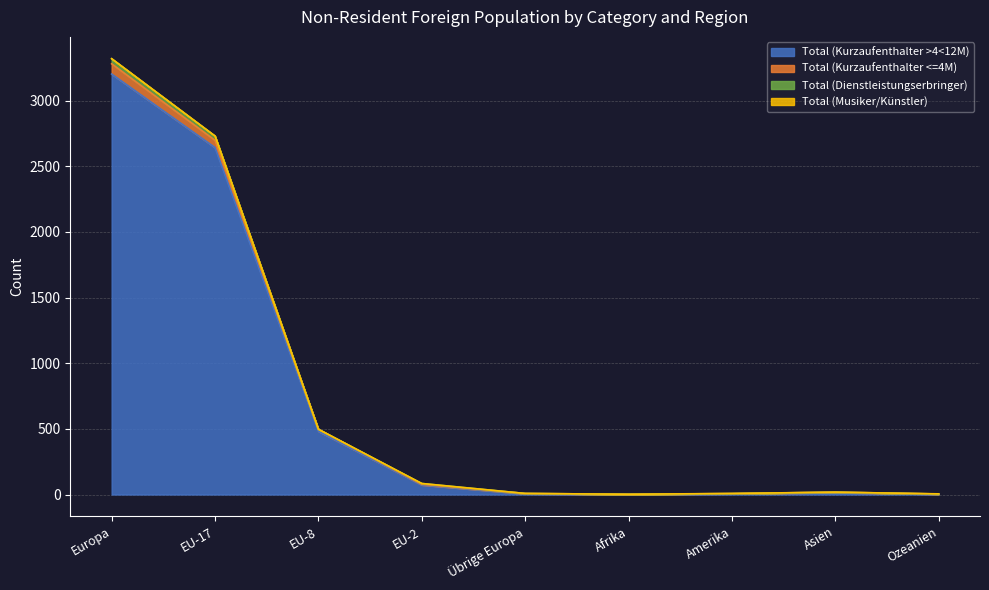

Is it true that Total (Kurzaufenthalter >4<12M) equals 1048 at Europa?

False